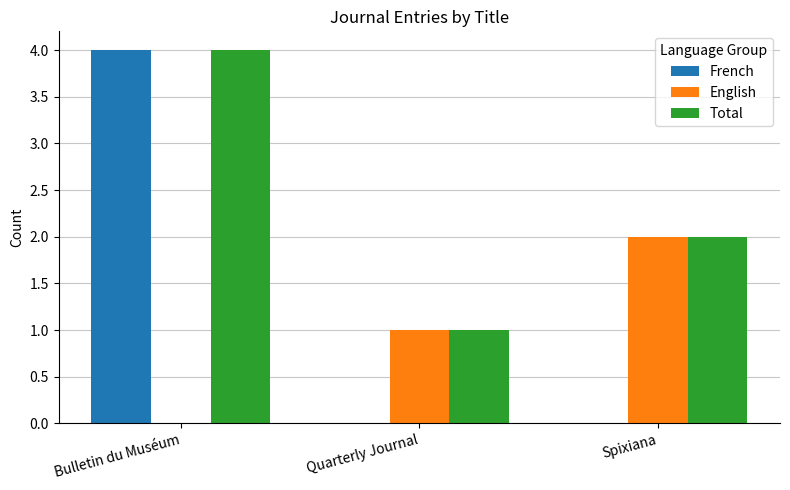

Reading left to right, list all the values displayed in this chart.

French: Bulletin du Muséum=4	Quarterly Journal=0	Spixiana=0
English: Bulletin du Muséum=0	Quarterly Journal=1	Spixiana=2
Total: Bulletin du Muséum=4	Quarterly Journal=1	Spixiana=2